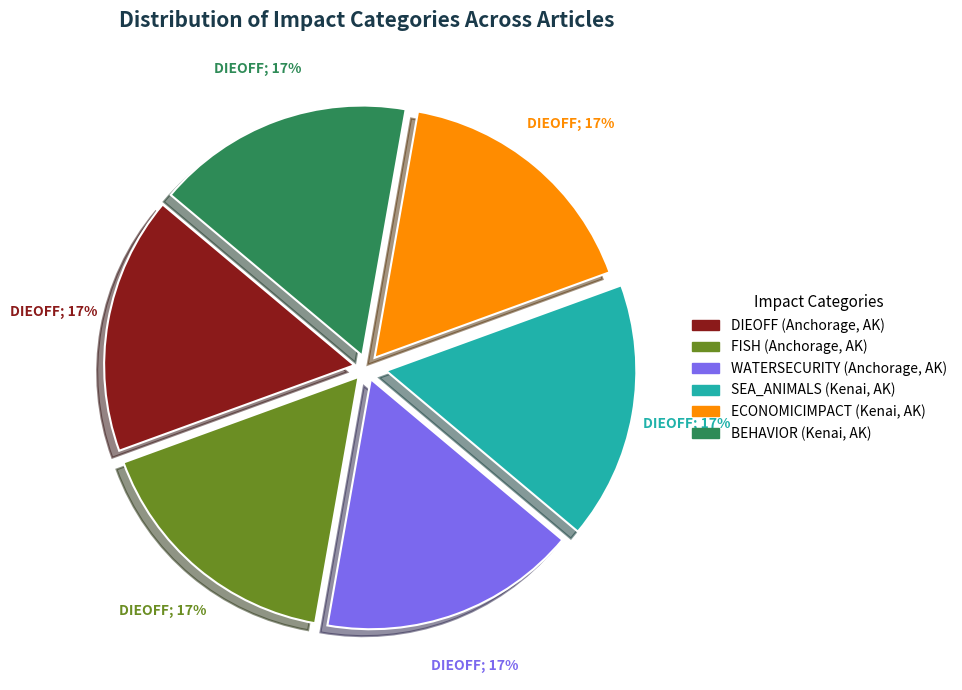

Does any single category account for the majority?

No